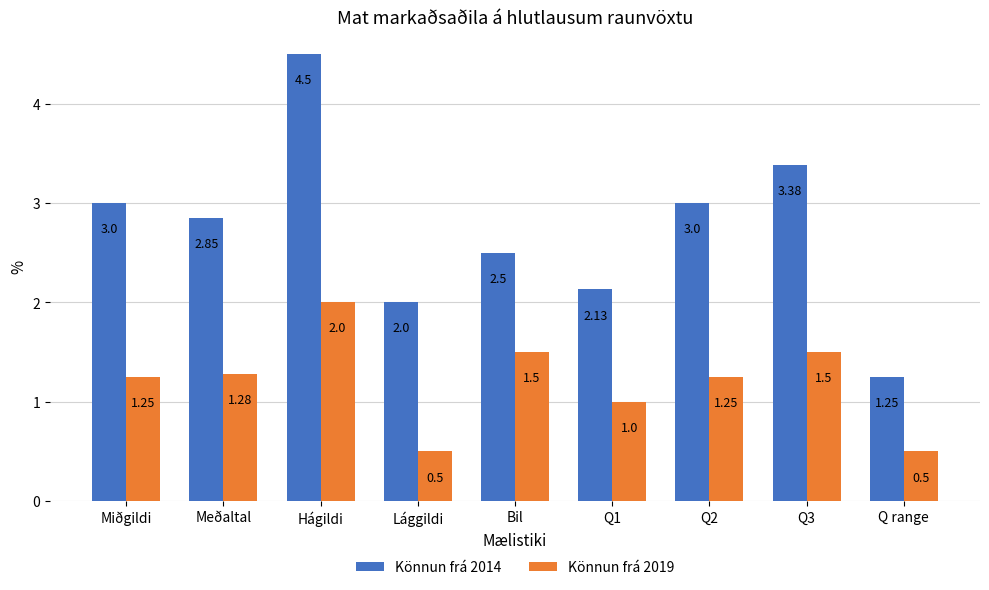

What is the sum of the Könnun frá 2019 values at Bil and Q3?

3.0